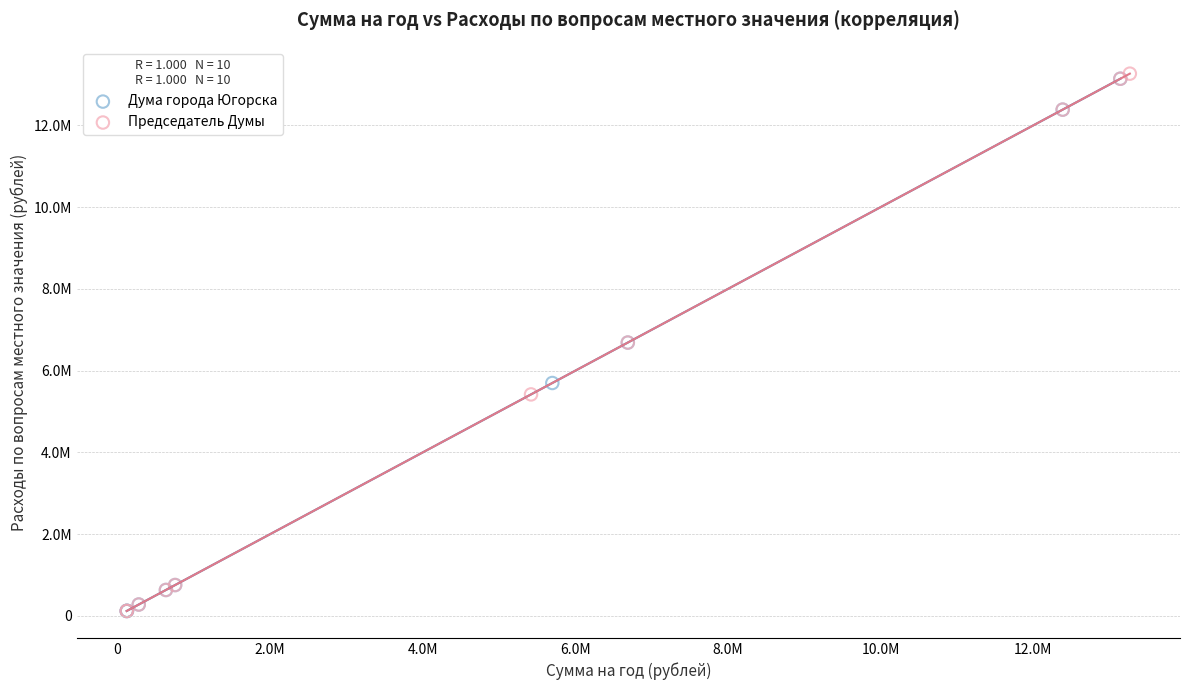

What are all the series names shown in the legend?

Дума города Югорска, Председатель Думы